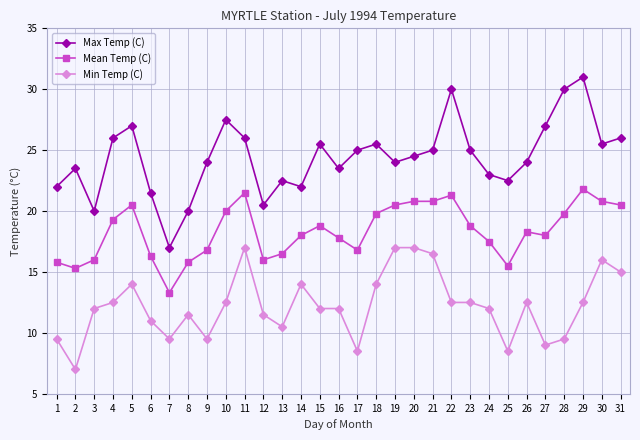

Rank the series by their average value, from highest to lowest.

Max Temp (C), Mean Temp (C), Min Temp (C)